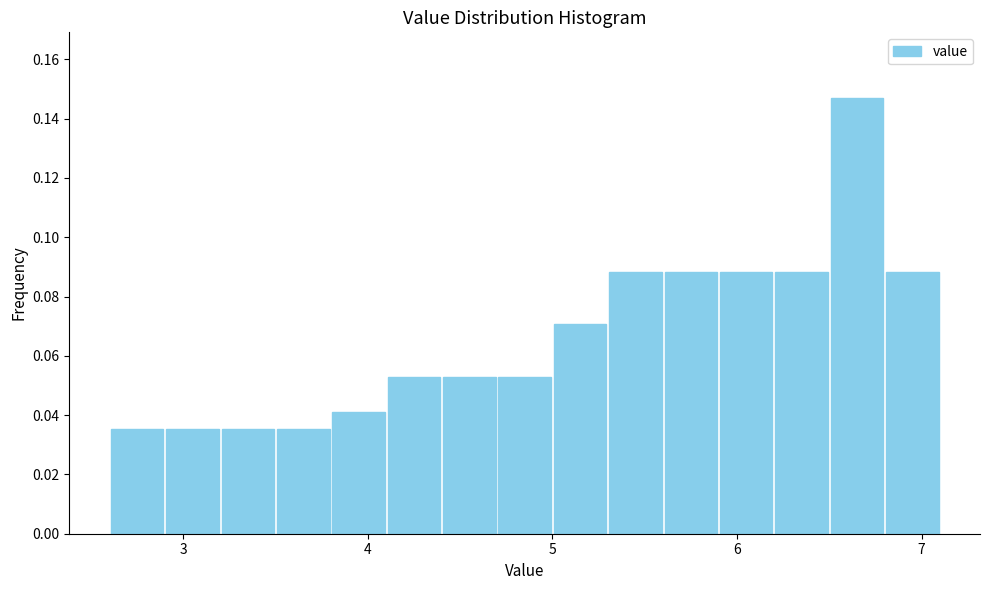

Around what value on the x-axis is the tallest bar? Give the approximate position of its centre, as read against the axis.

6.7